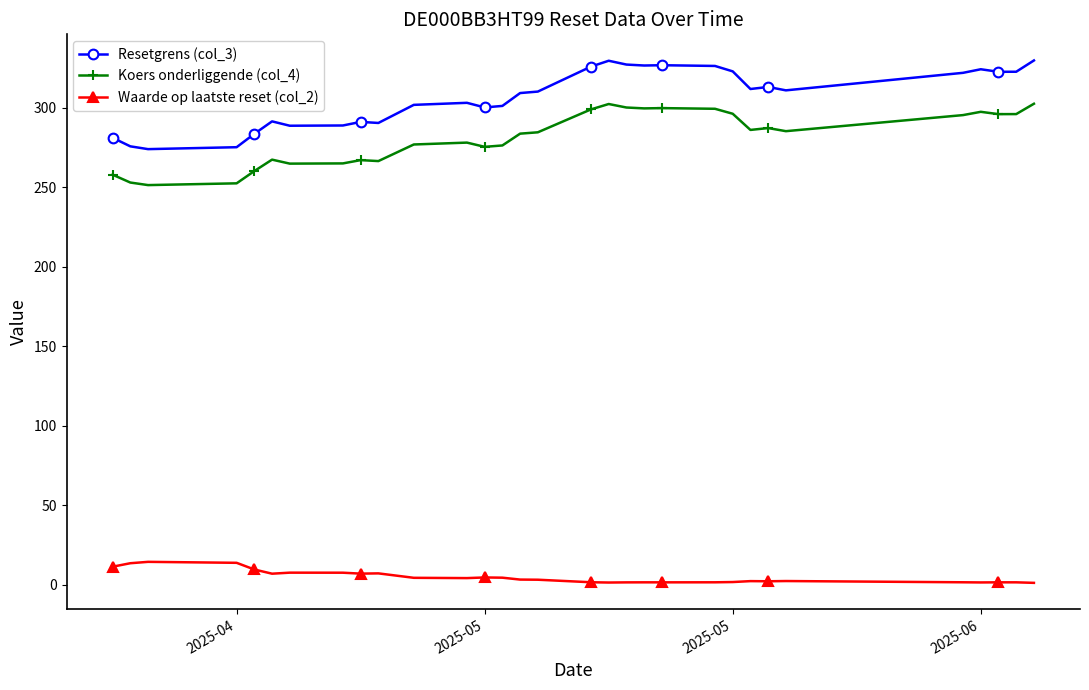

What is the sum of all Koers onderliggende (col_4) values?

8721.4